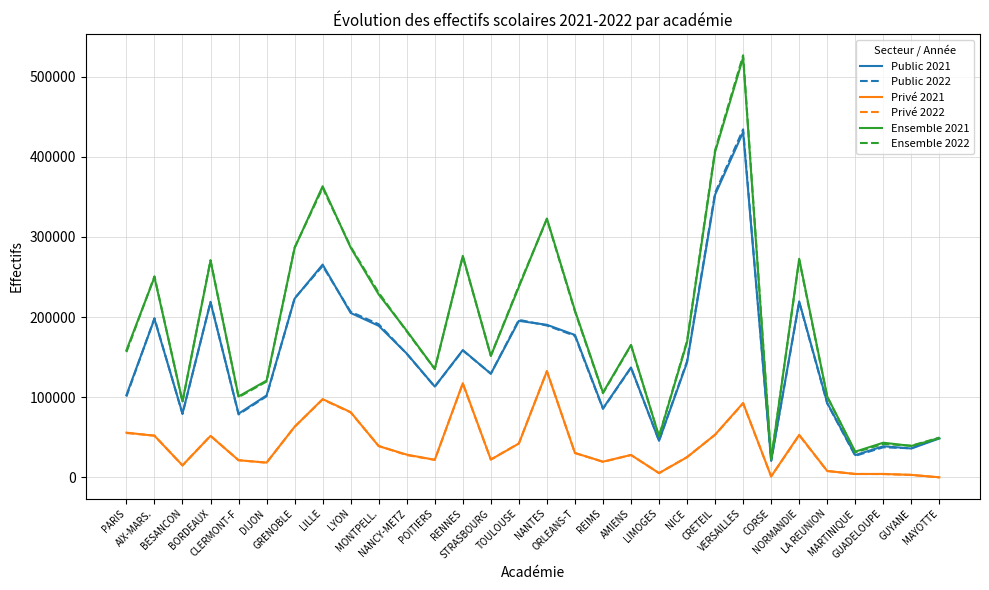

What is the difference between the Ensemble 2022 values at AIX-MARS. and STRASBOURG?

99040